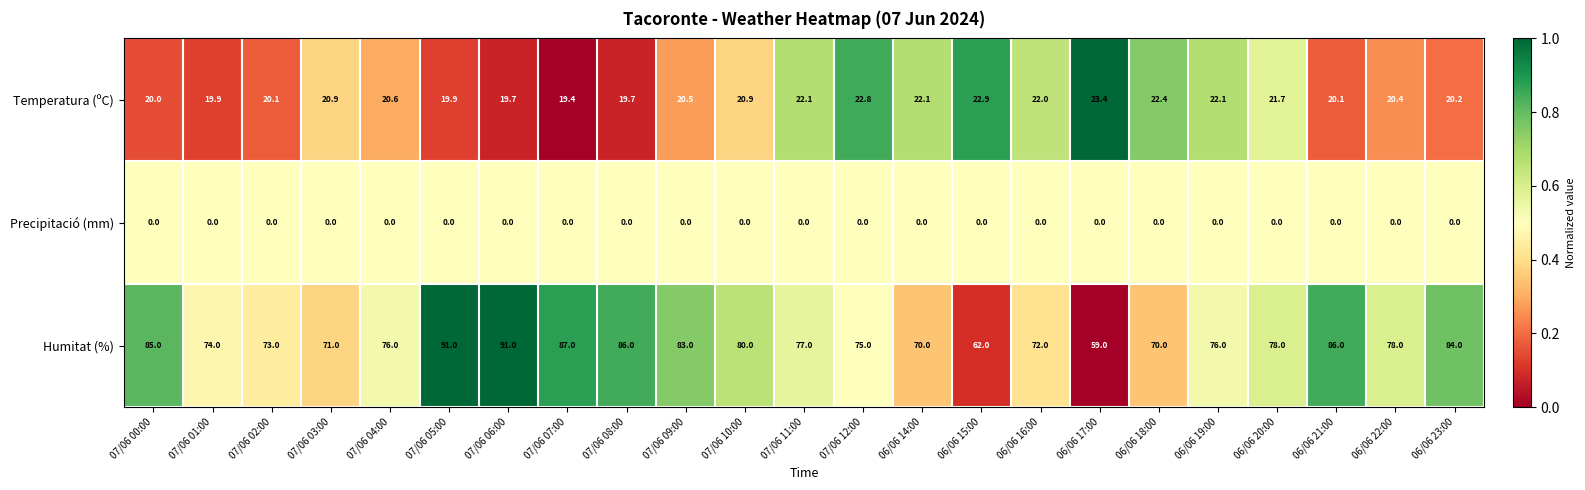

What is the maximum value for Humitat (%)?

91.0